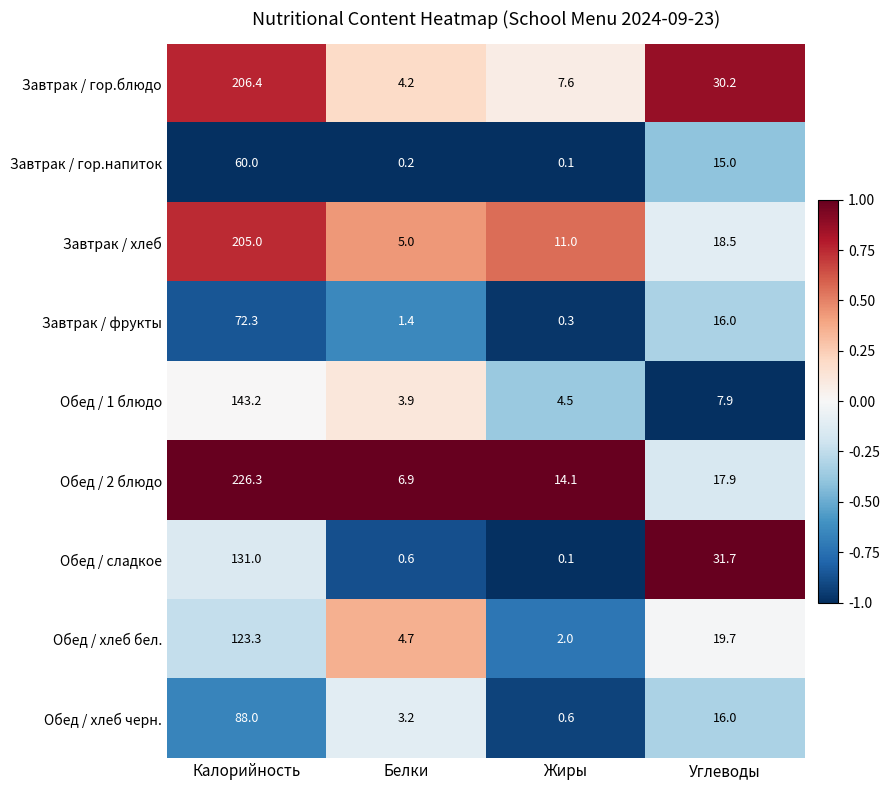

Which series changed the most between Белки and Жиры?

Обед / 2 блюдо